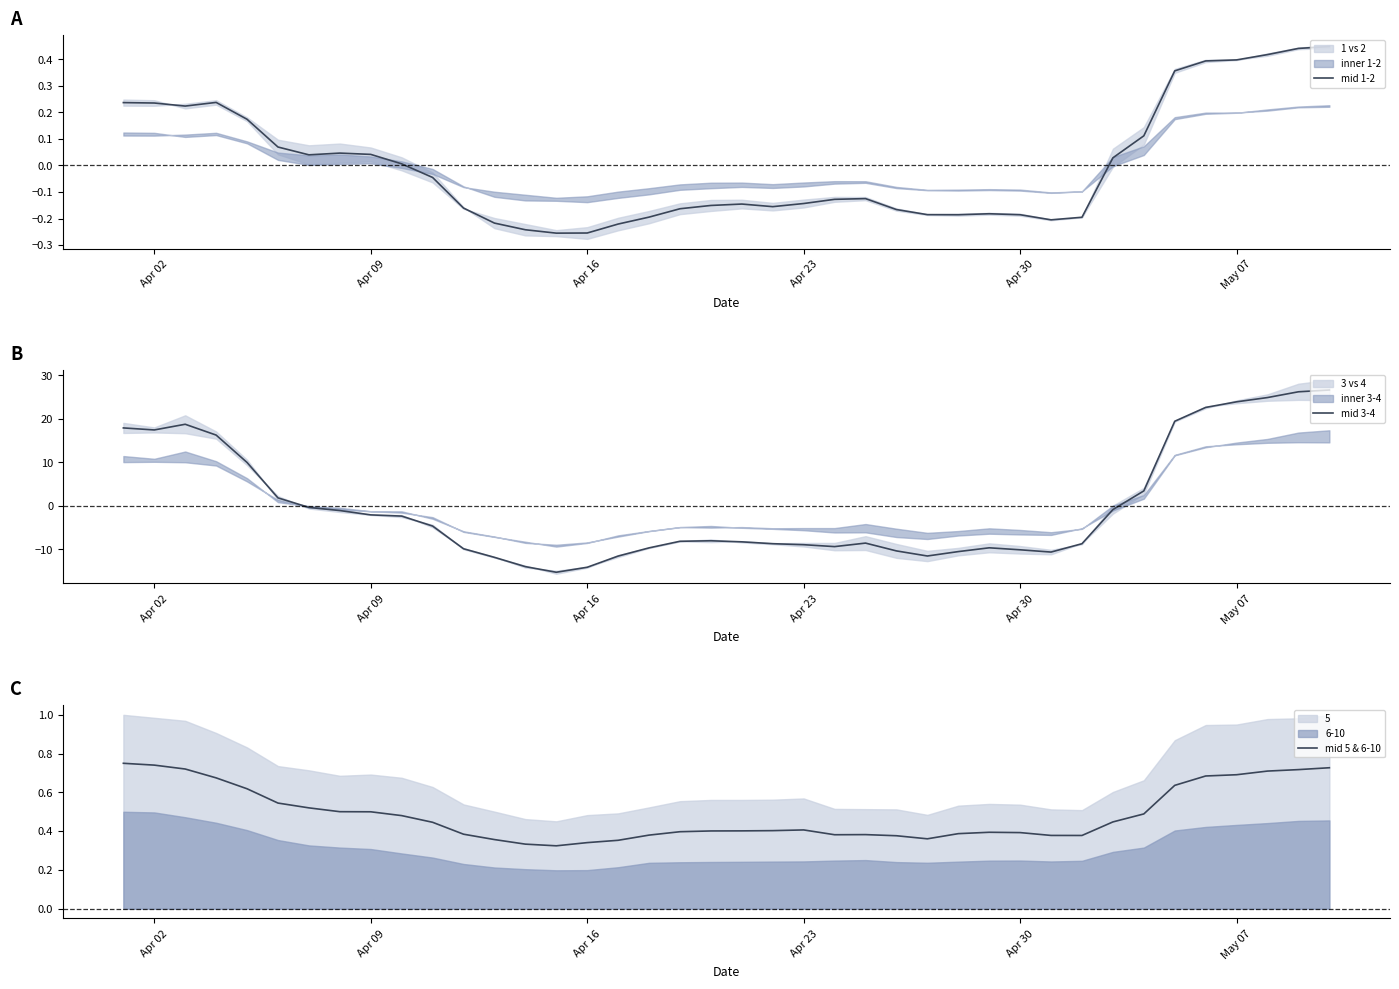

The mid 3-4 series shows -14.1 at Apr 16. True or false?

True